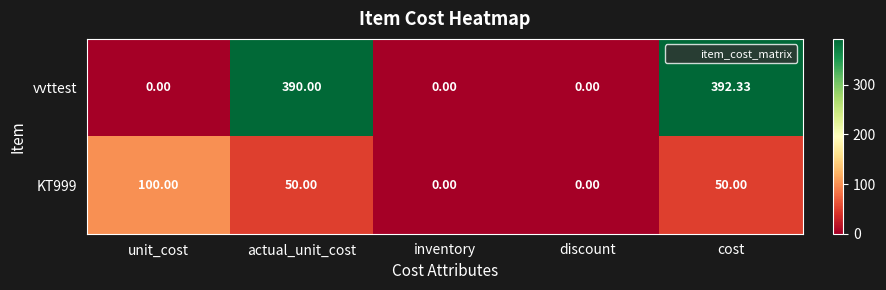

At which label does KT999 first exceed 50?

unit_cost